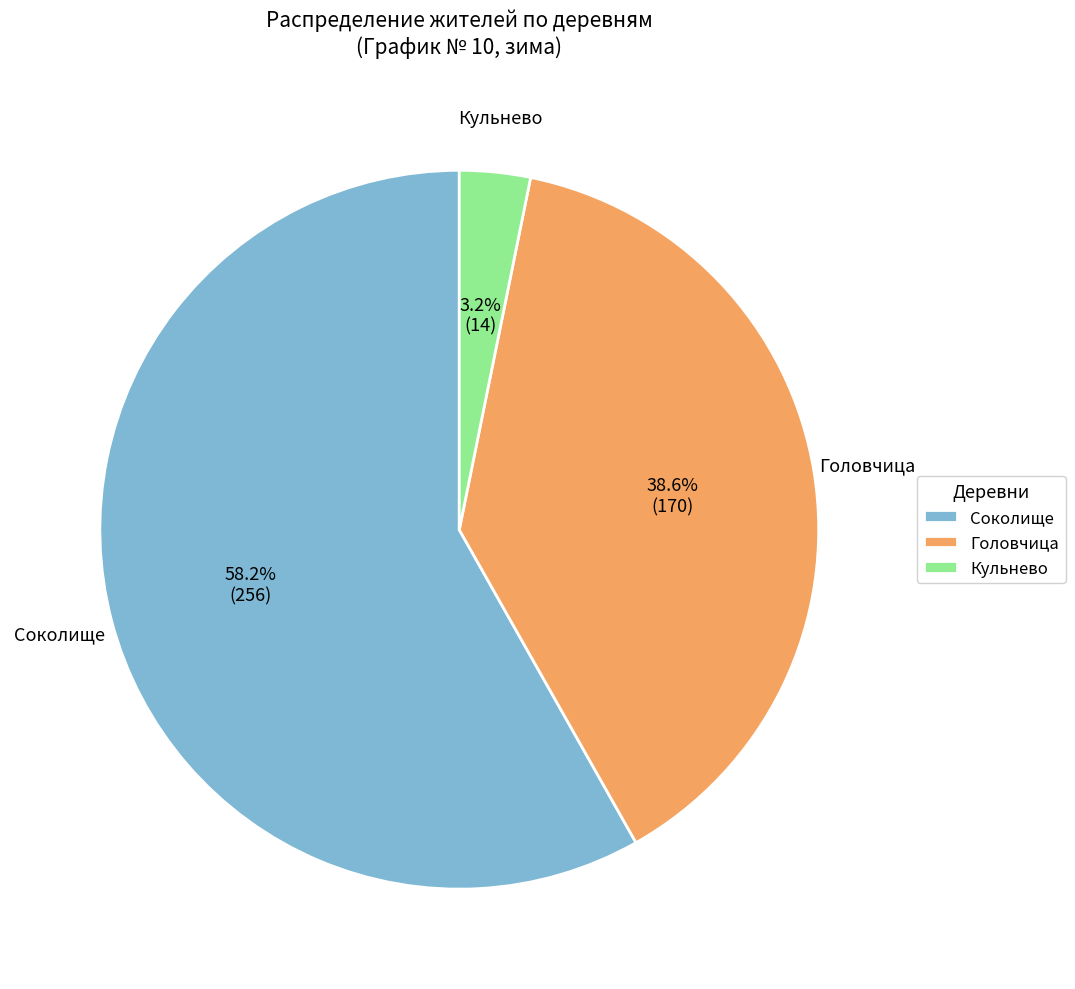

How many segments does this pie chart have?

3